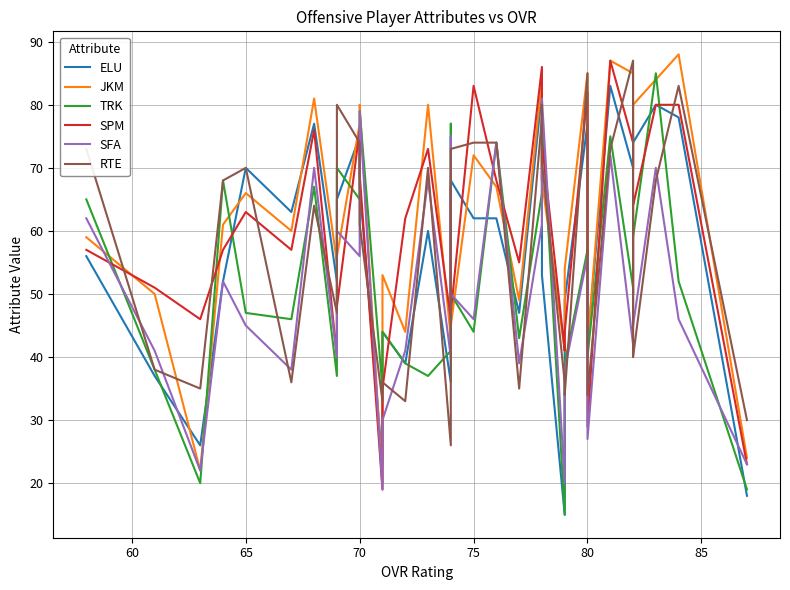

How many categories are shown in the chart?

35